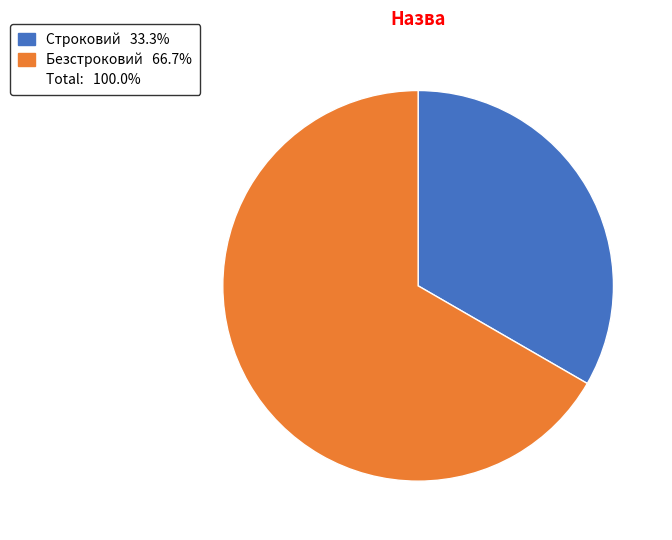

Is there a majority slice in this chart?

Yes